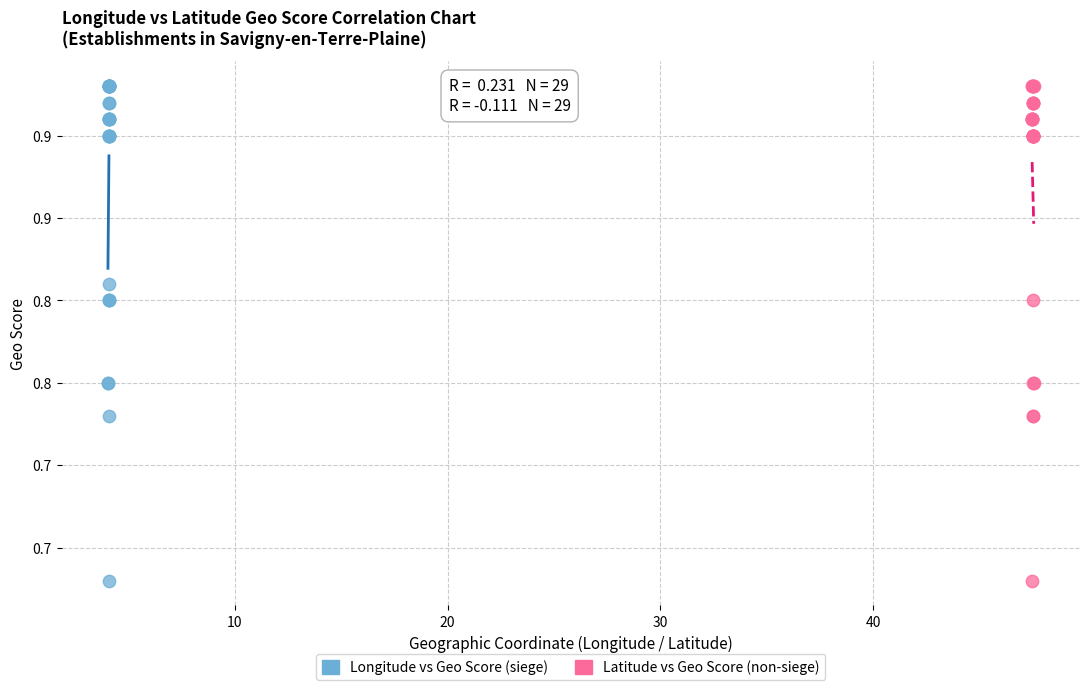

What are all the series names shown in the legend?

Longitude vs Geo Score (siege), Latitude vs Geo Score (non-siege)